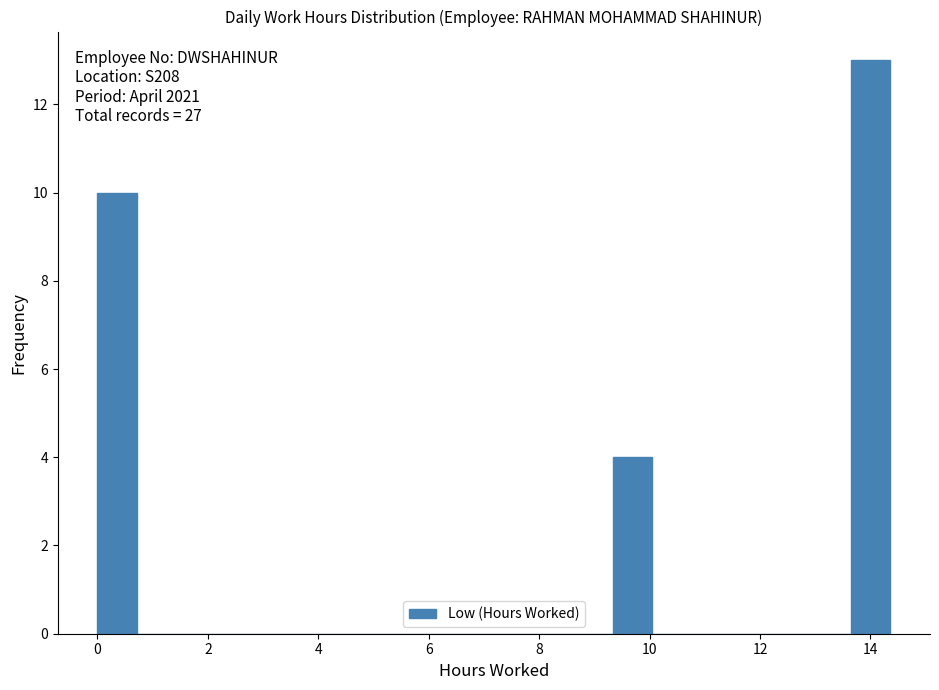

Read against the x-axis, roughly where is the centre of the tallest bar?

14.0